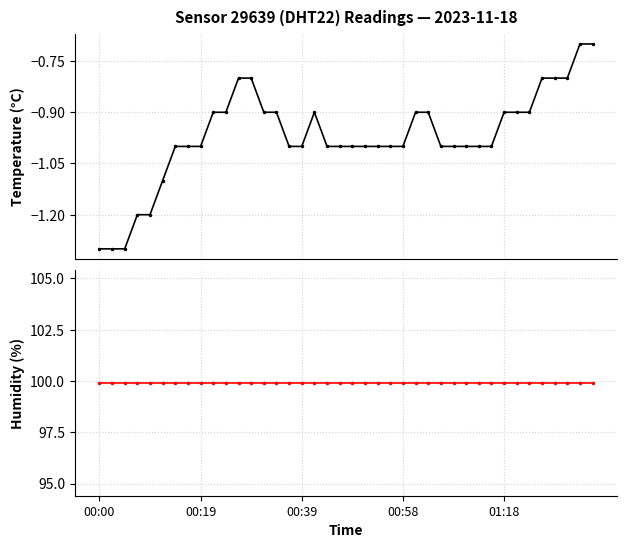

True or false: humidity and temperature intersect in this chart.

False